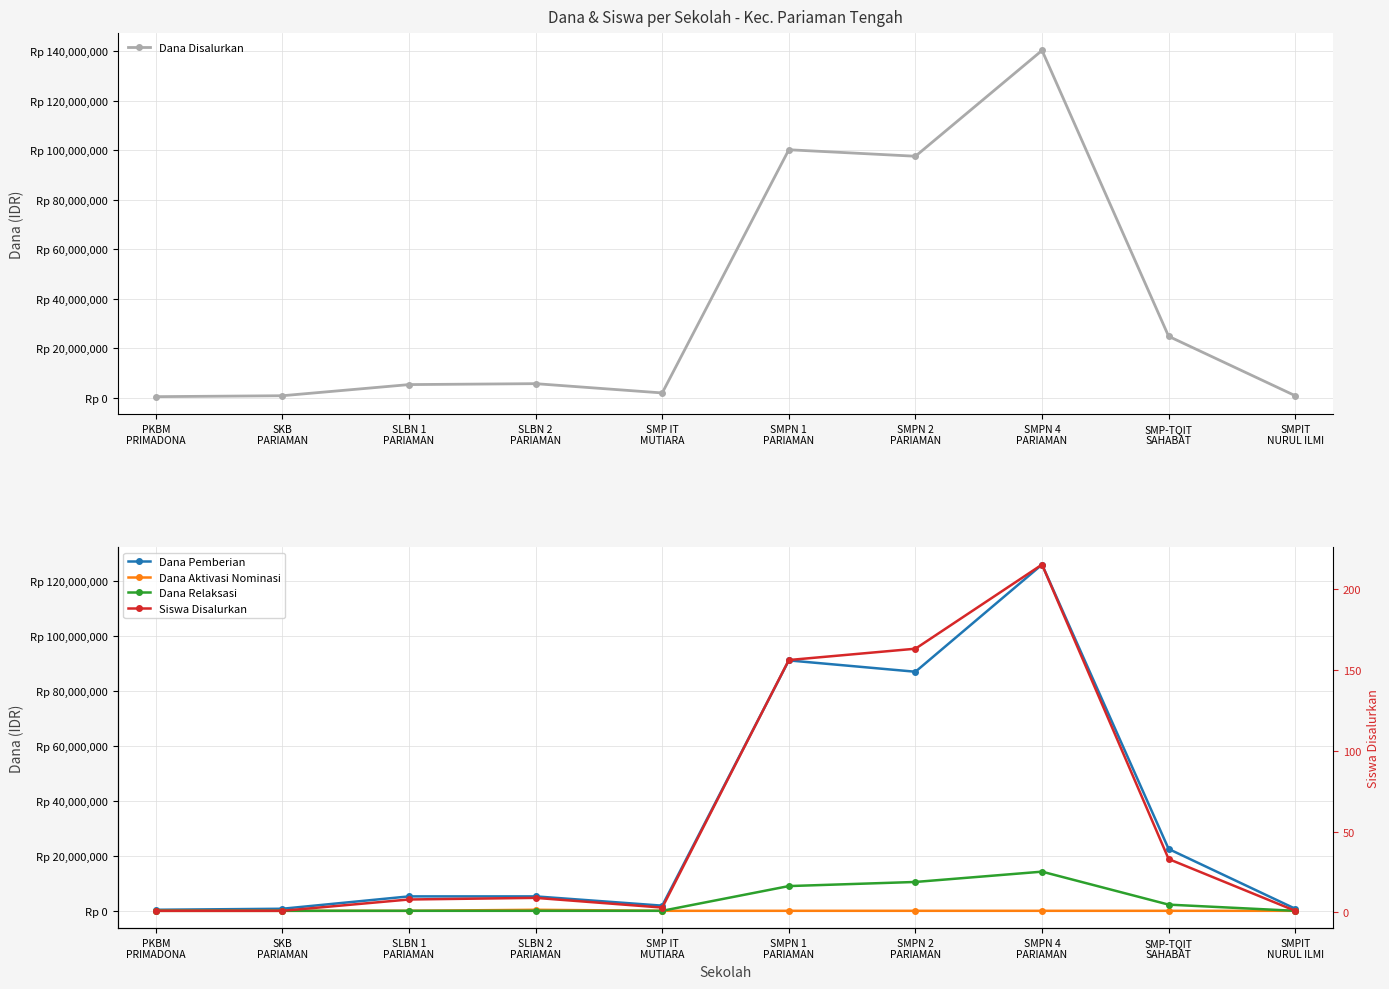

True or false: Dana Relaksasi and Siswa Disalurkan cross at least once.

True